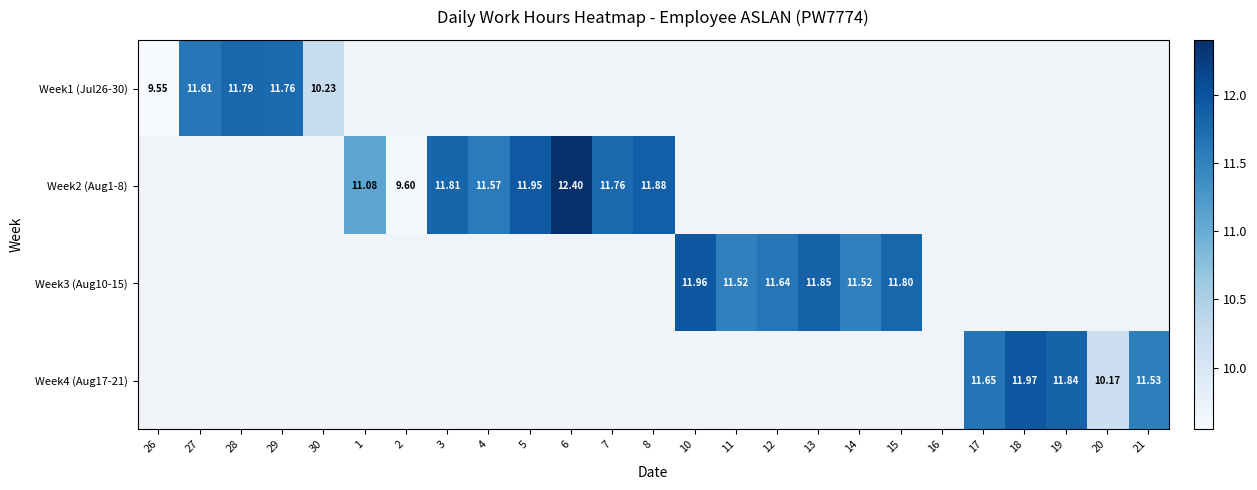

What is the difference between the maximum and minimum values in the Week1 (Jul26-30) series?

2.2